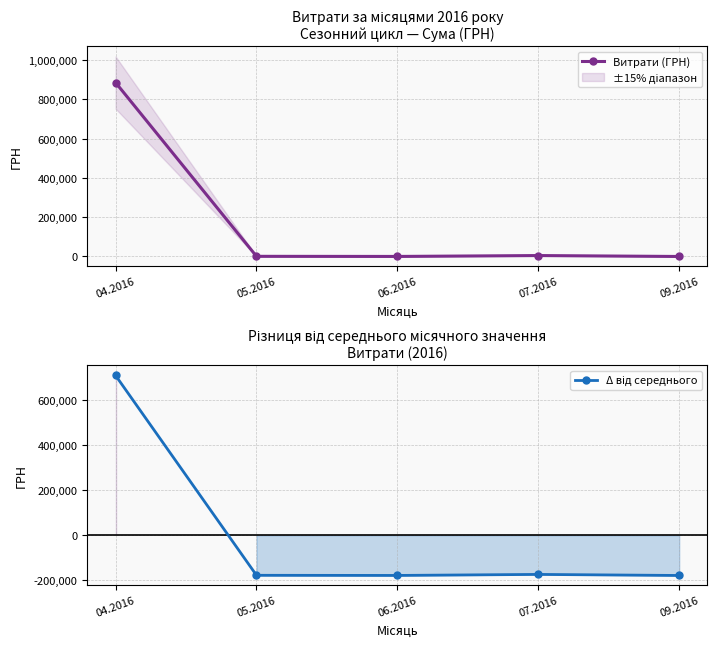

What is the total value across all series at 06.2016?

-177826.9